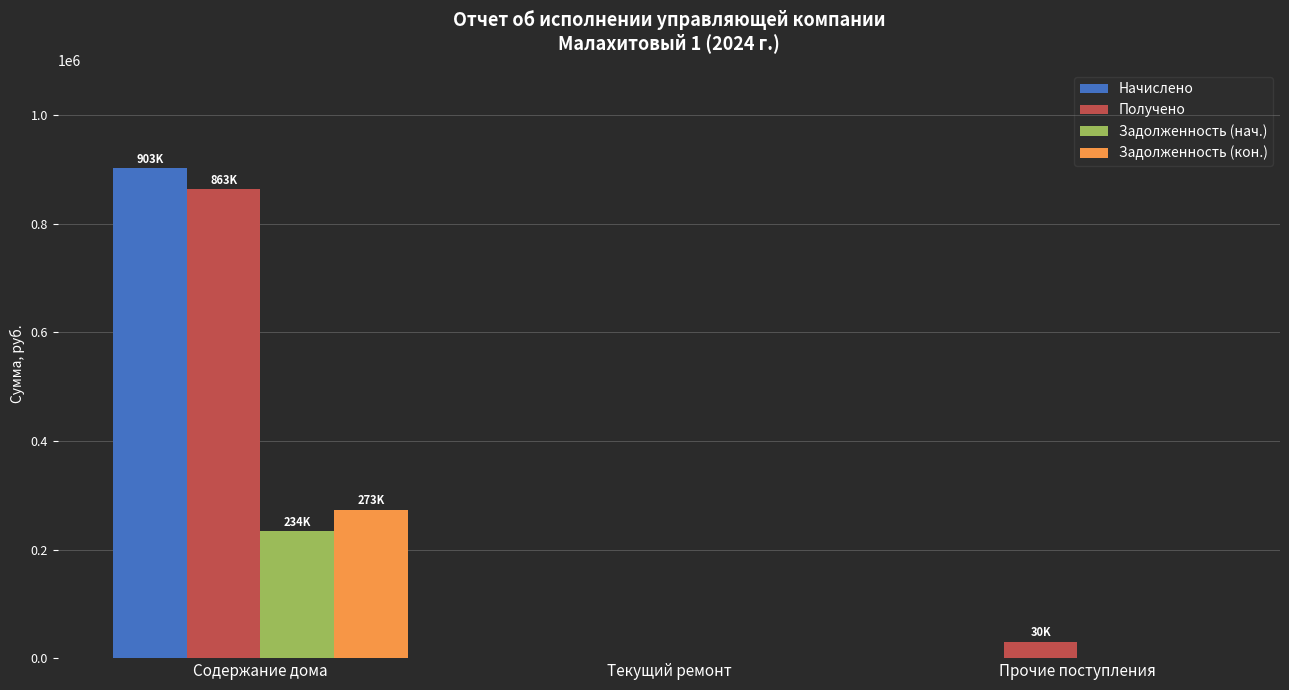

How many groups of bars are there?

3